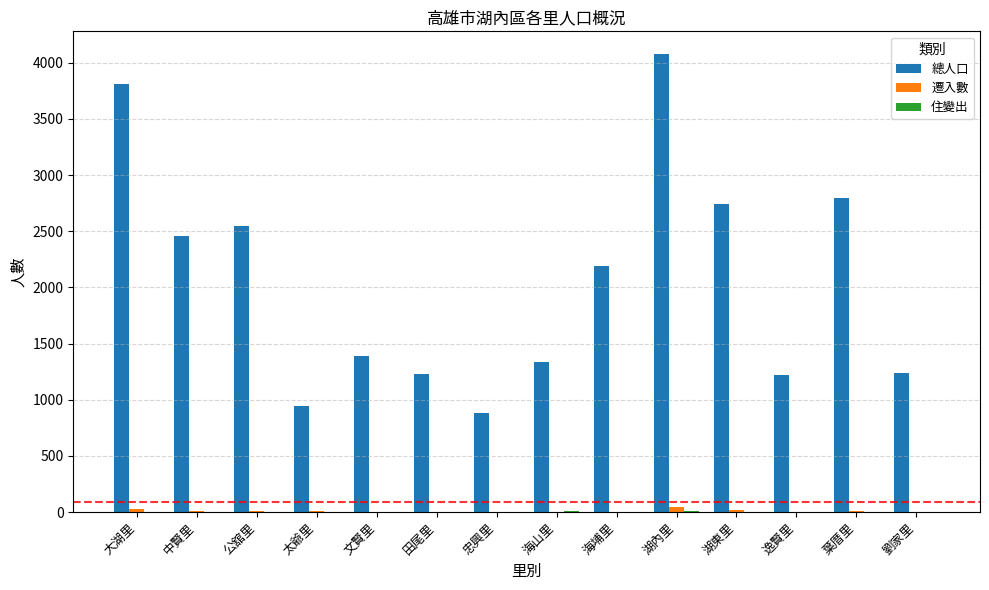

Between 公舘里 and 劉家里, which series saw the biggest shift?

總人口